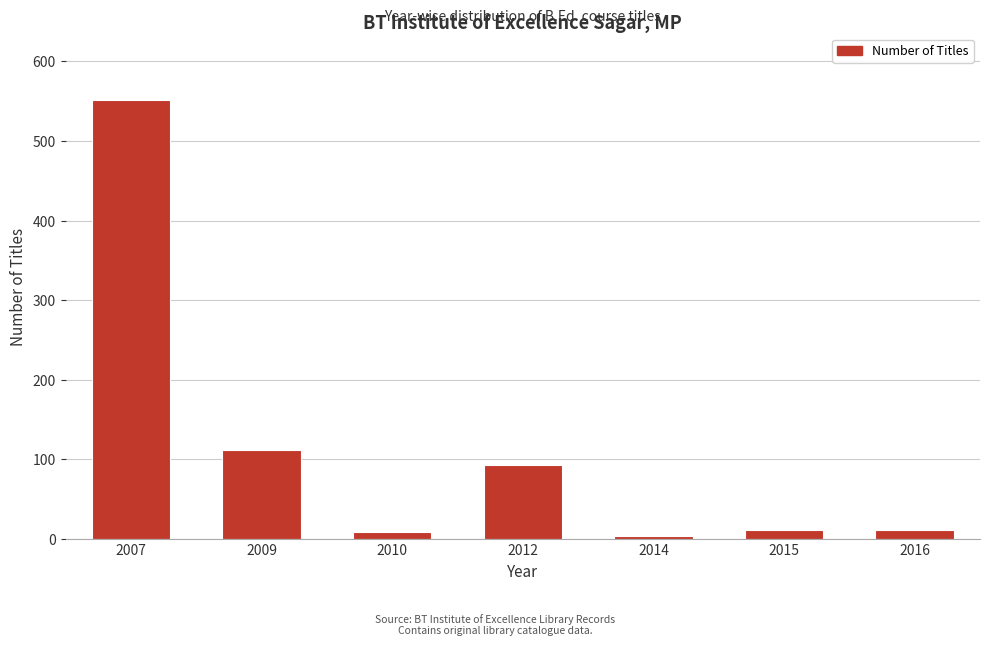

Where is the data nearest to the value 278?

2009